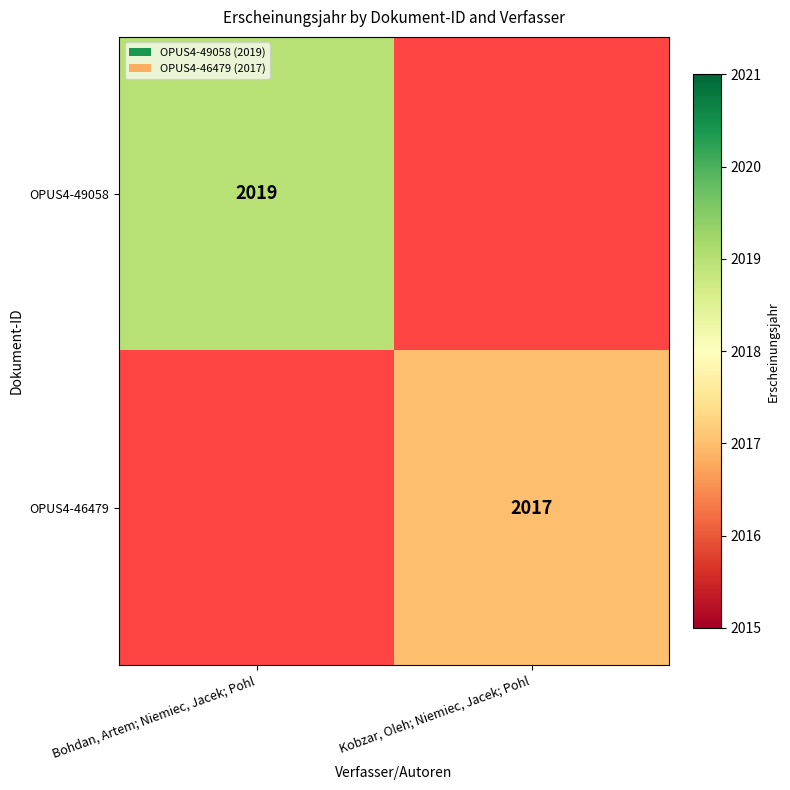

At which category is the sum across all series the highest?

Bohdan, Artem; Niemiec, Jacek; Pohl